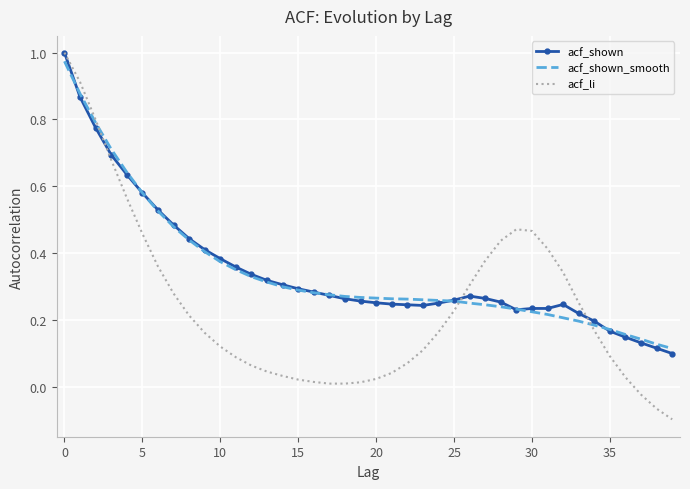

Which series has the largest range (max minus min)?

acf_li